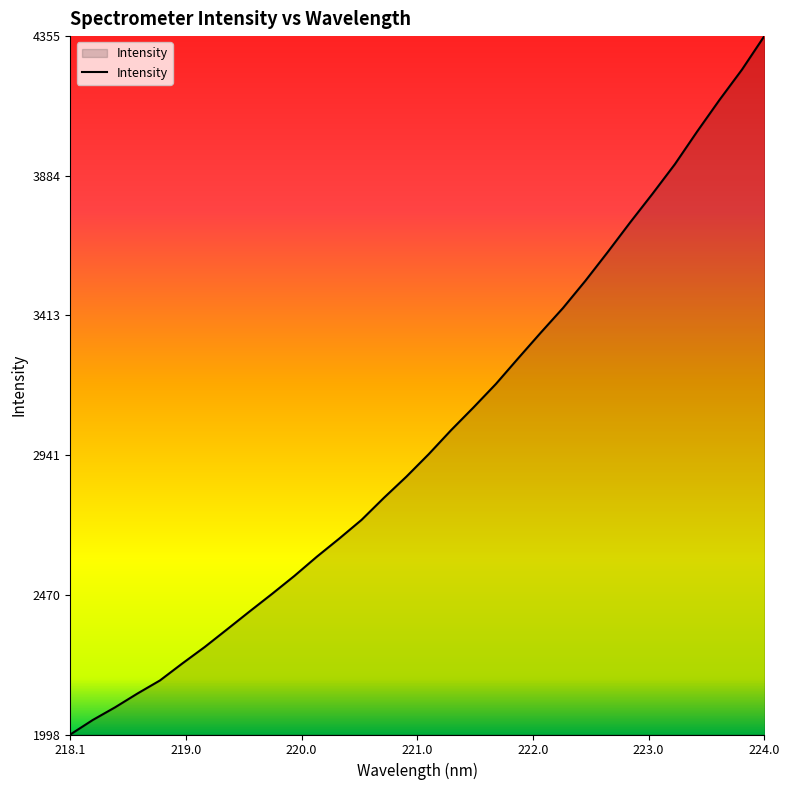

Does the chart display data point markers on the line(s)?

No